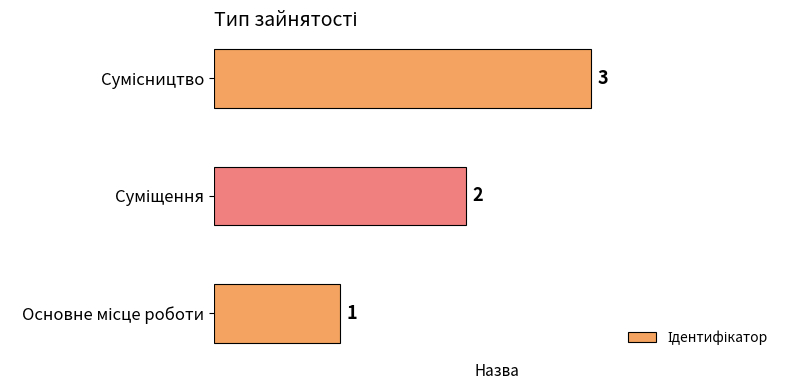

Count the values in the range 1 to 3.

3